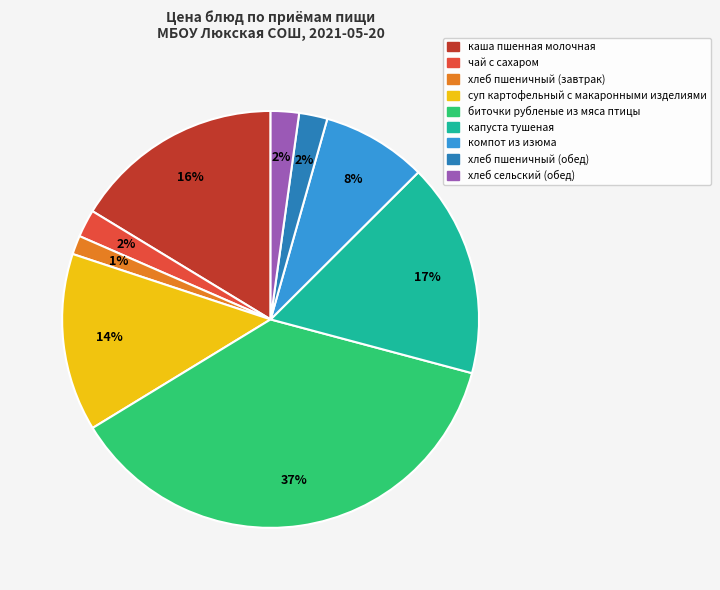

What percentage is the капуста тушеная slice, to the nearest percent?

17%